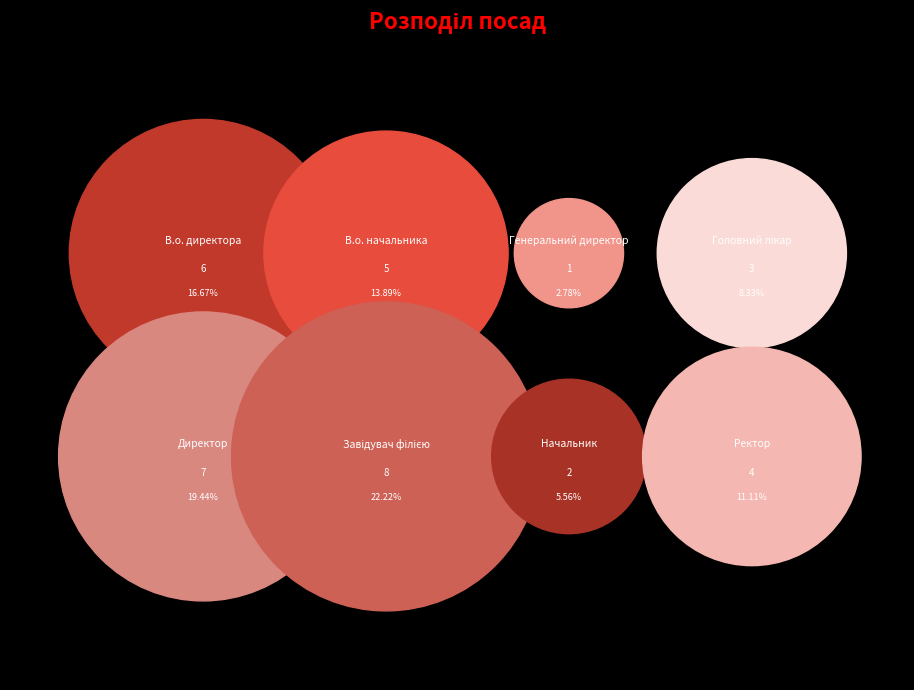

Is it true that В.о. начальника is 1% of the pie?

False